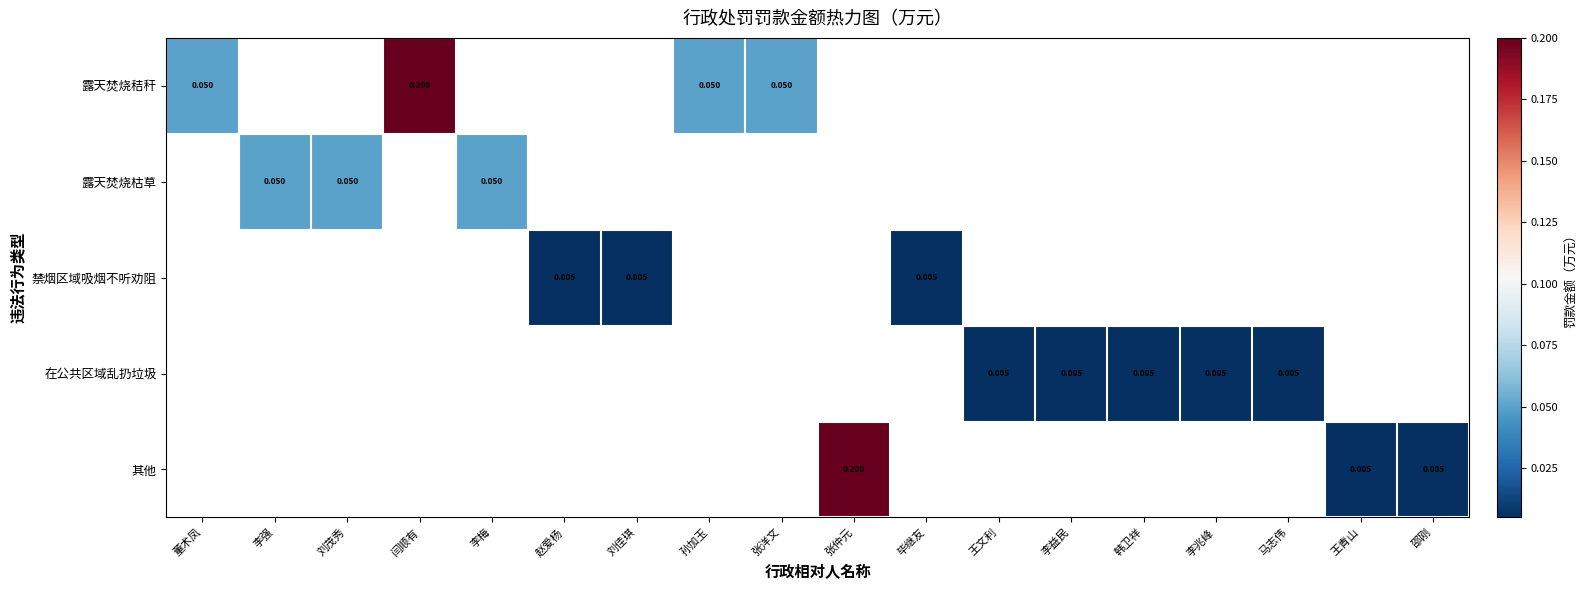

Count the number of categories in the chart.

18